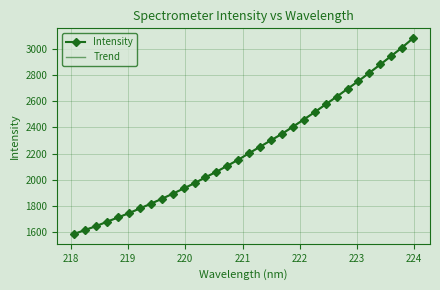

Which series has the largest range (max minus min)?

Intensity